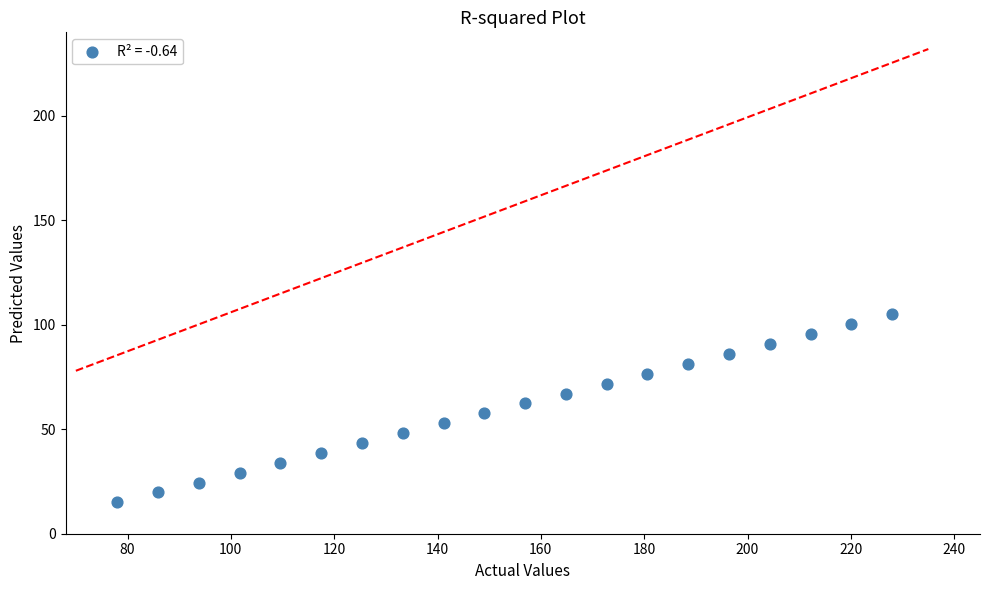

What is the range of Y values (max minus min)?

90.0